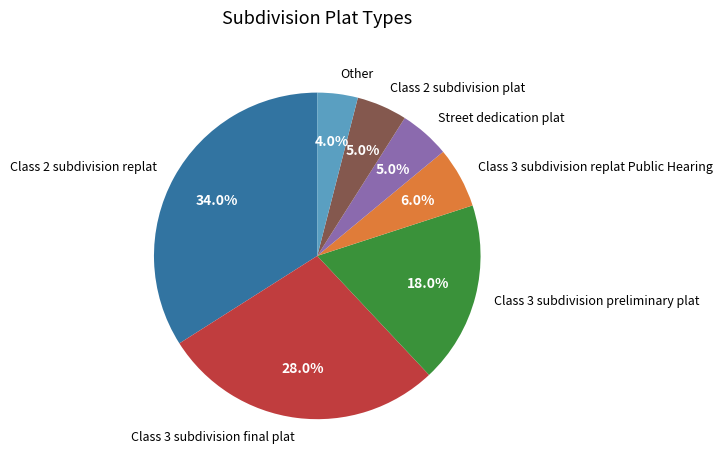

Do Class 3 subdivision preliminary plat and Other together represent more than half of the pie?

No